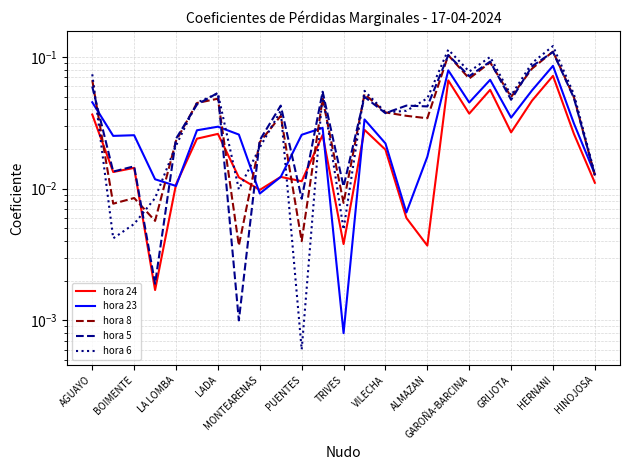

What is the sum of all hora 8 values?

1.1